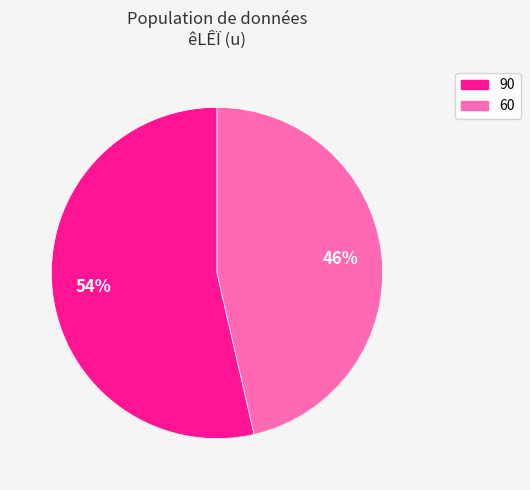

To the nearest percent, what is the average slice percentage?

50%